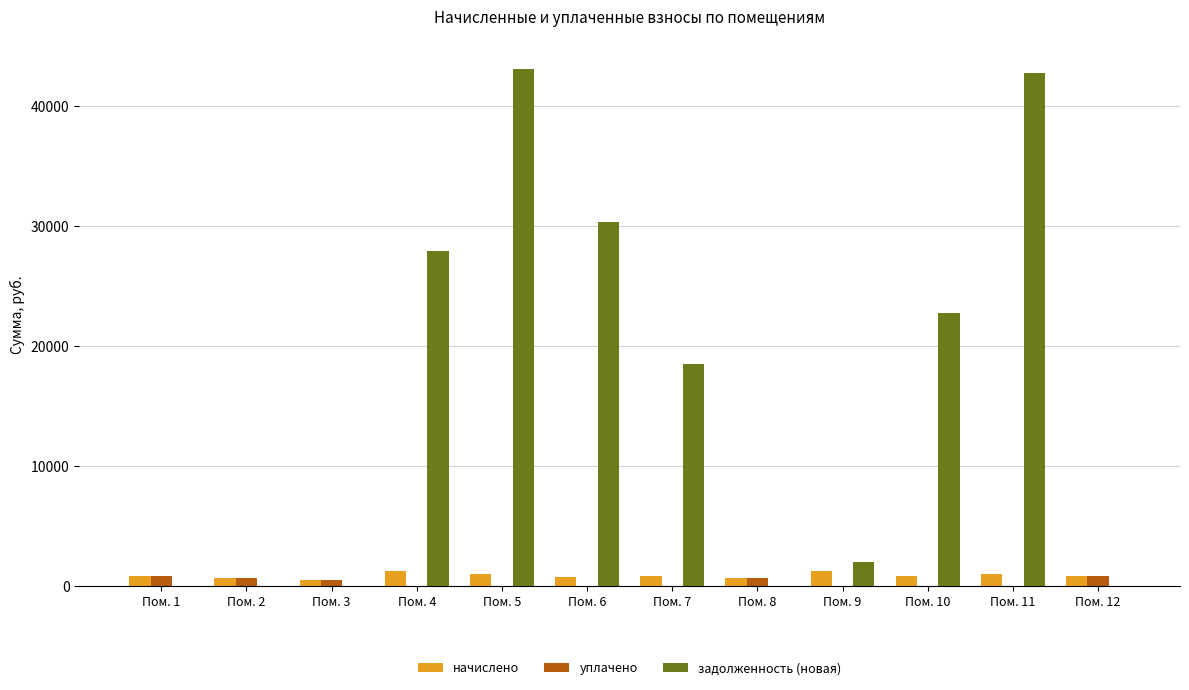

What is the average value of the задолженность (новая) series?

15612.6